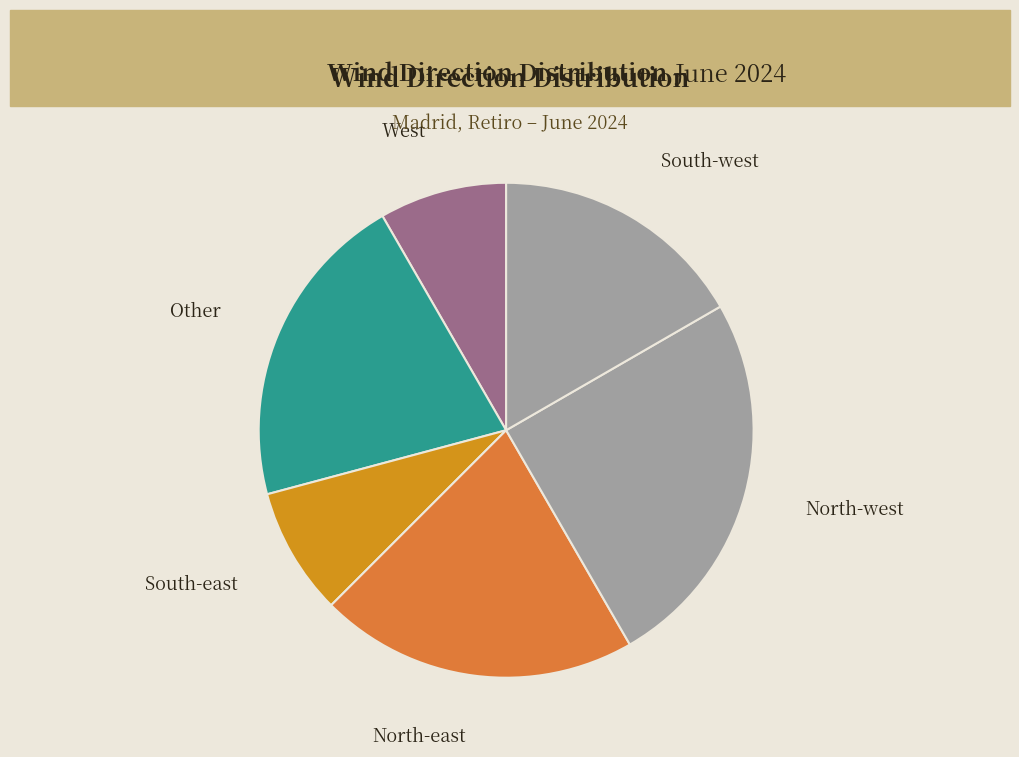

Which slice is the largest?

North-west